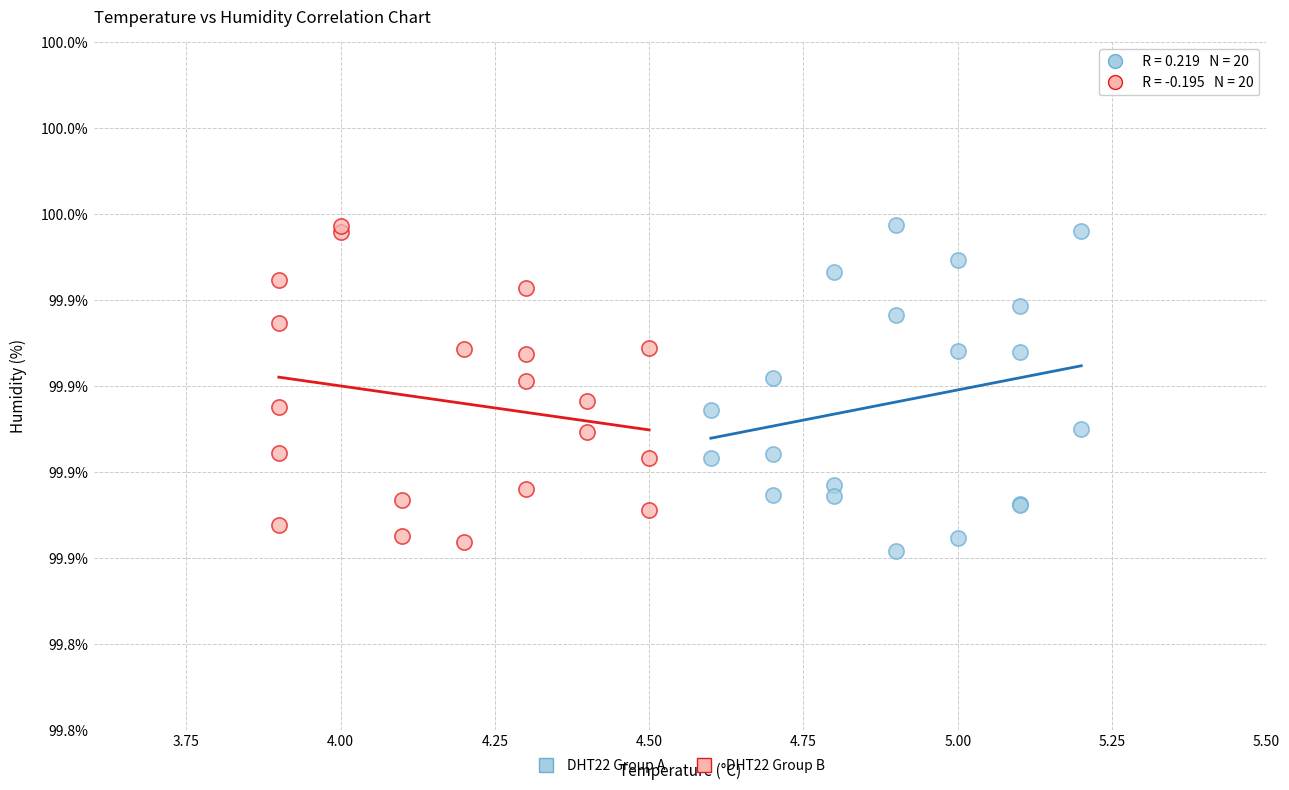

What are all the series names shown in the legend?

DHT22 Group A, DHT22 Group B